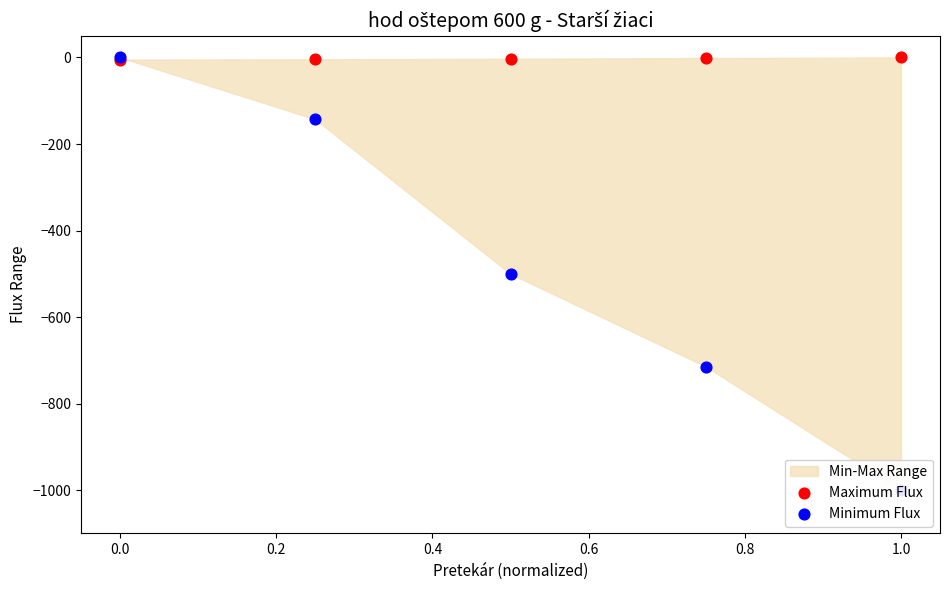

Which series has the largest total across all categories?

Maximum Flux